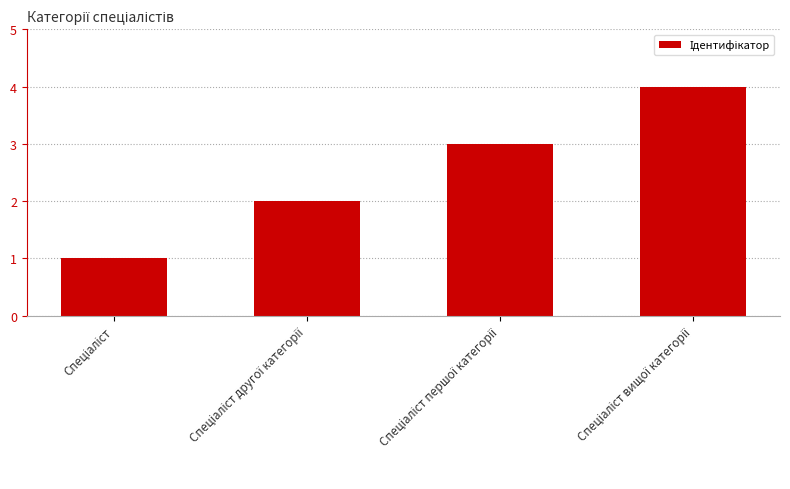

What is the sum of all values?

10